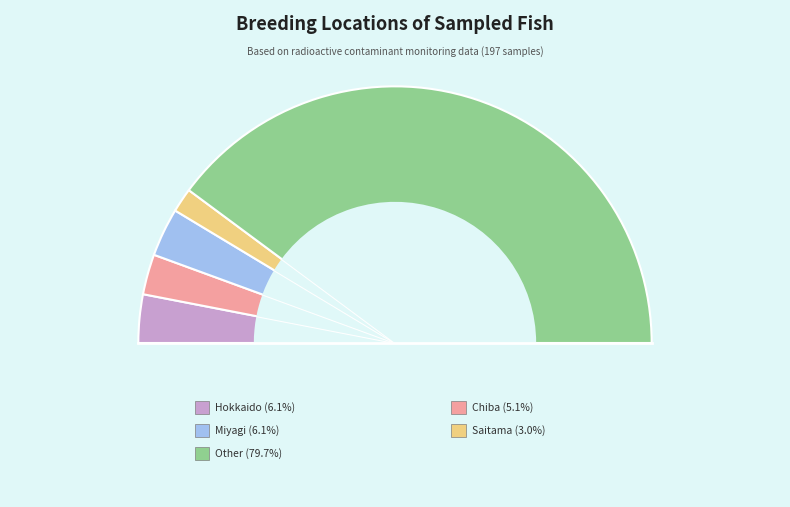

What portion of the pie excludes Other?

20.3%